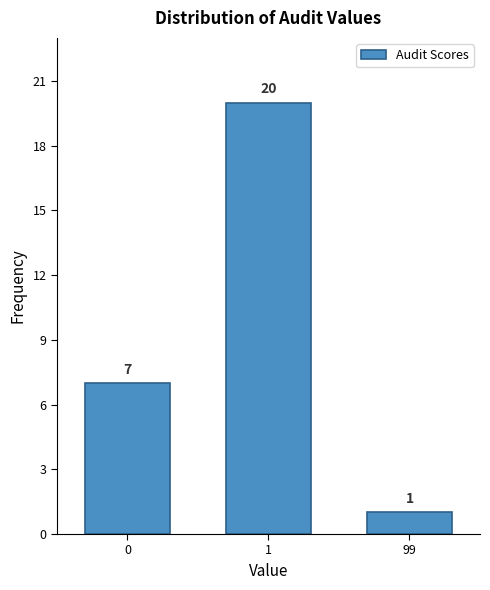

Reading left to right, transcribe all the data shown in this chart.

0=7	1=20	99=1